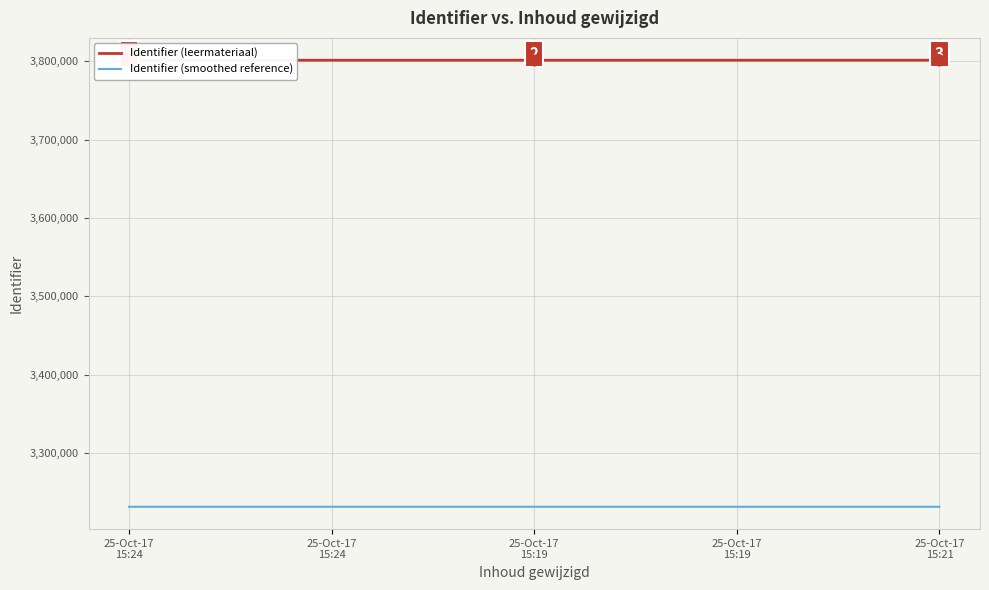

What is the total value across all series at 25-Oct-17
15:21?

7032636.2